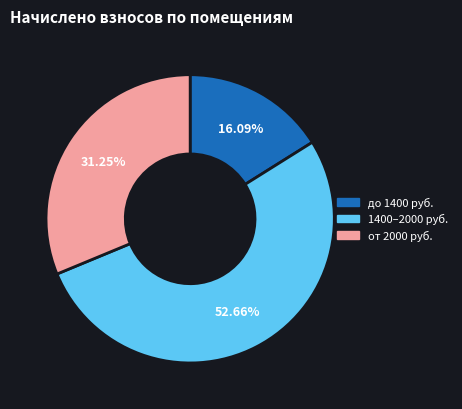

Is there a majority slice in this chart?

Yes